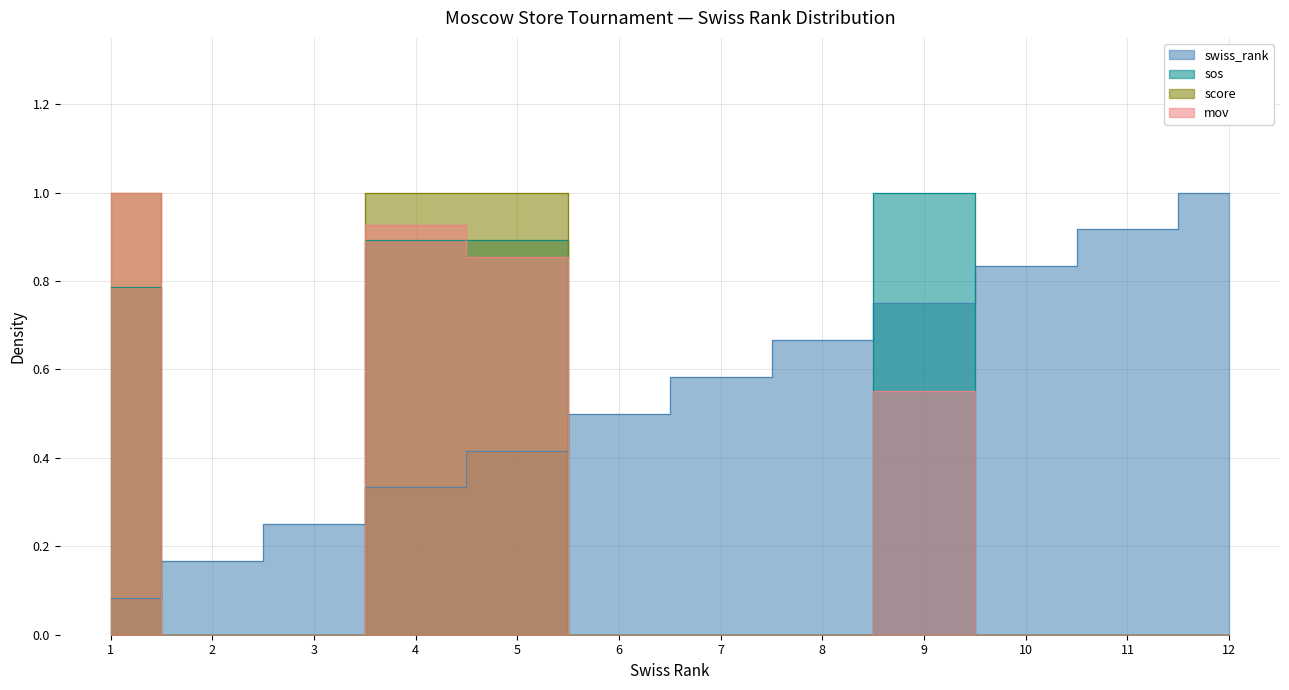

Does the chart have visible grid lines?

Yes